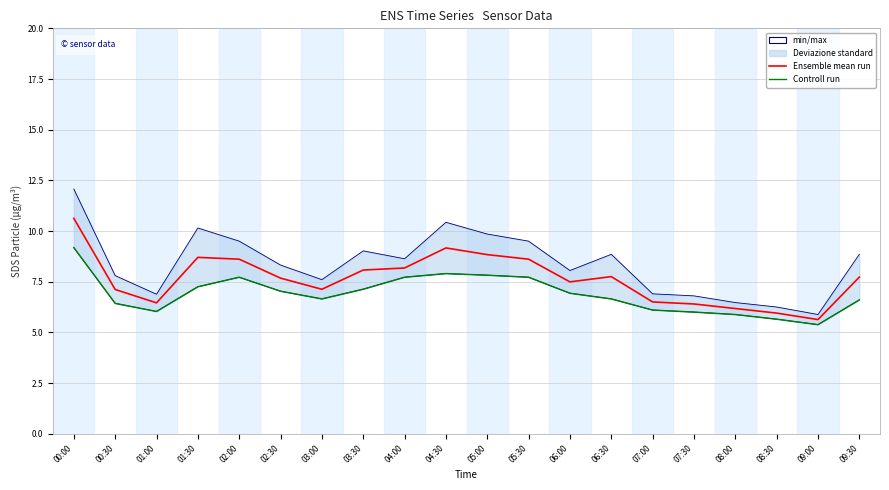

What position from the left is 06:30?

14